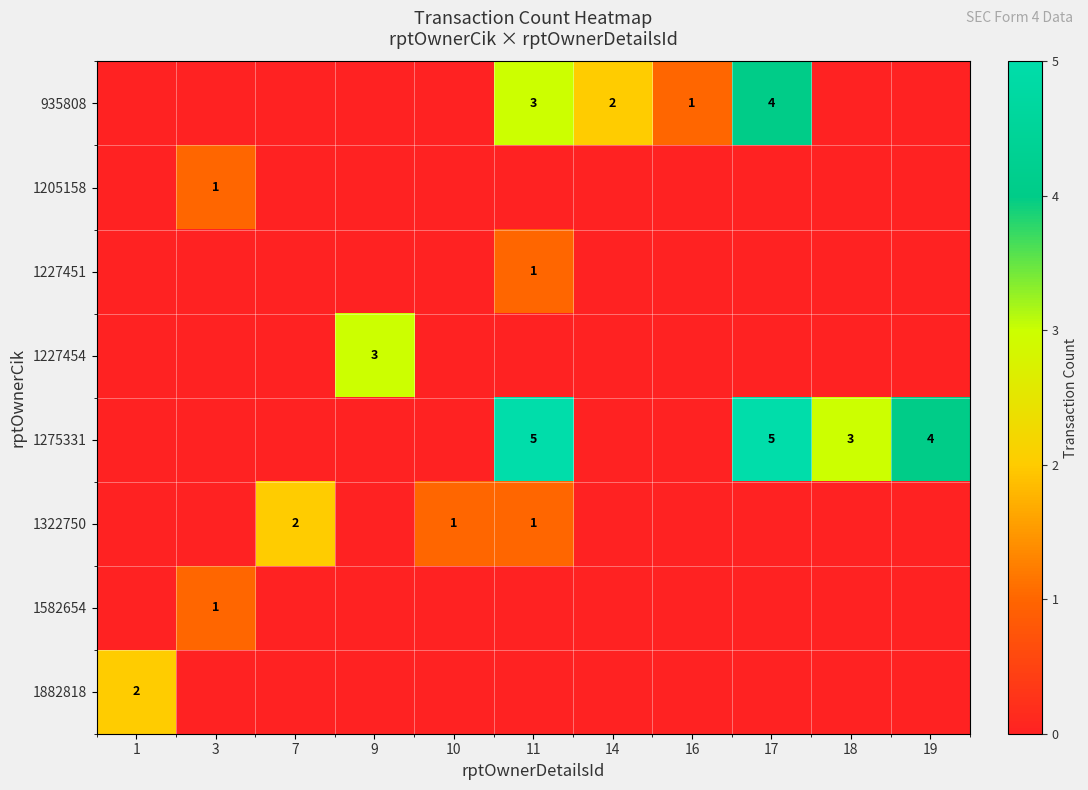

Is it true that 935808 equals 2 at 16?

False